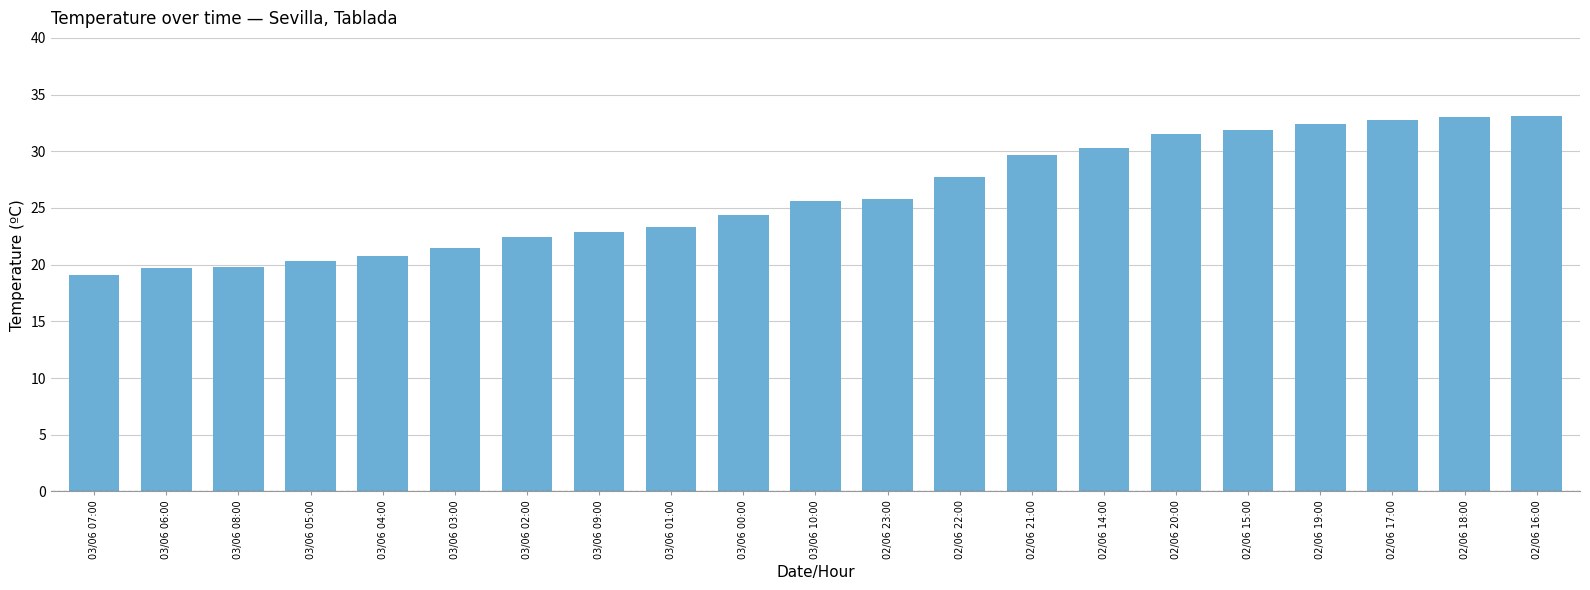

Count the number of categories in the chart.

21